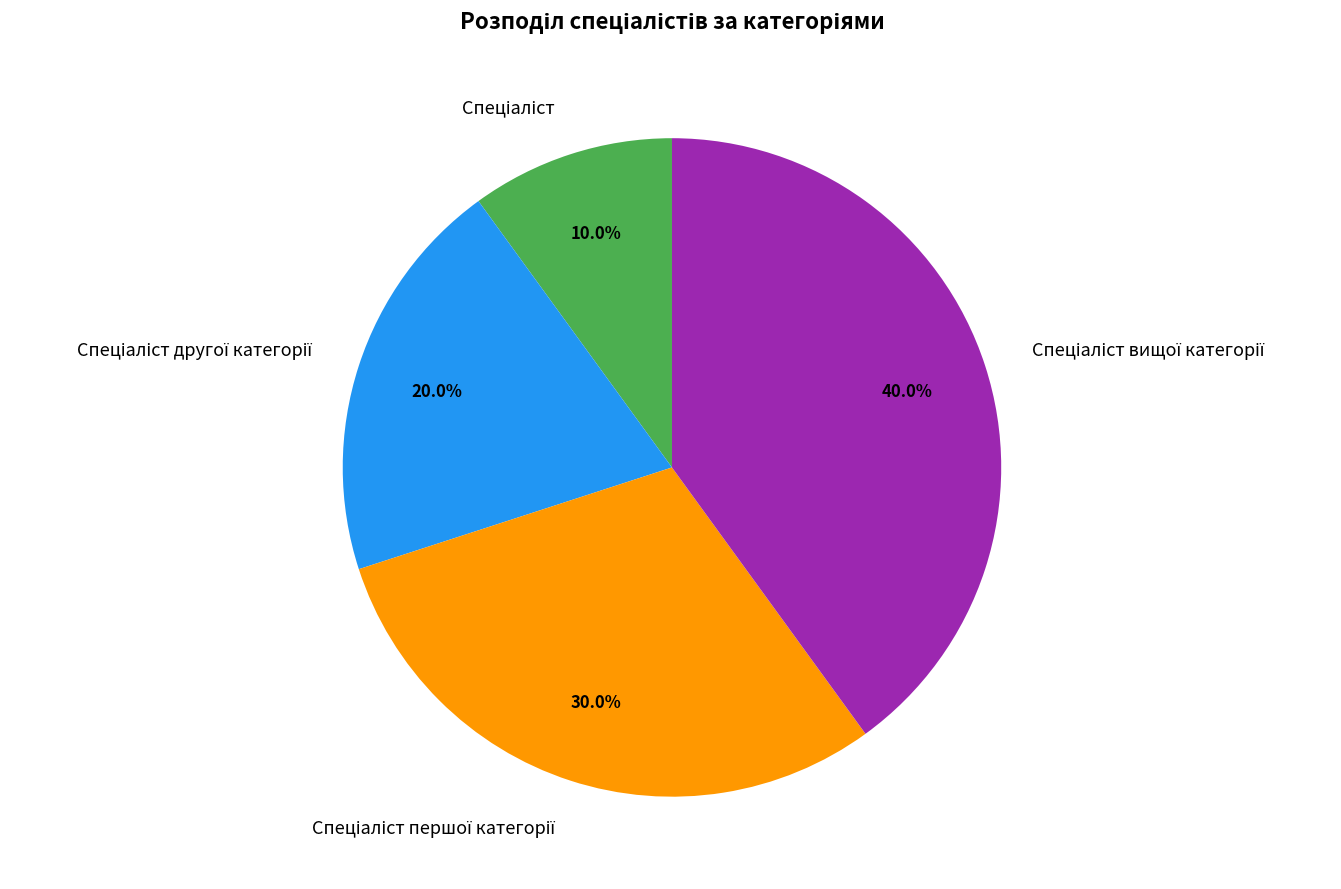

Is there any slice that represents more than half of the pie?

No